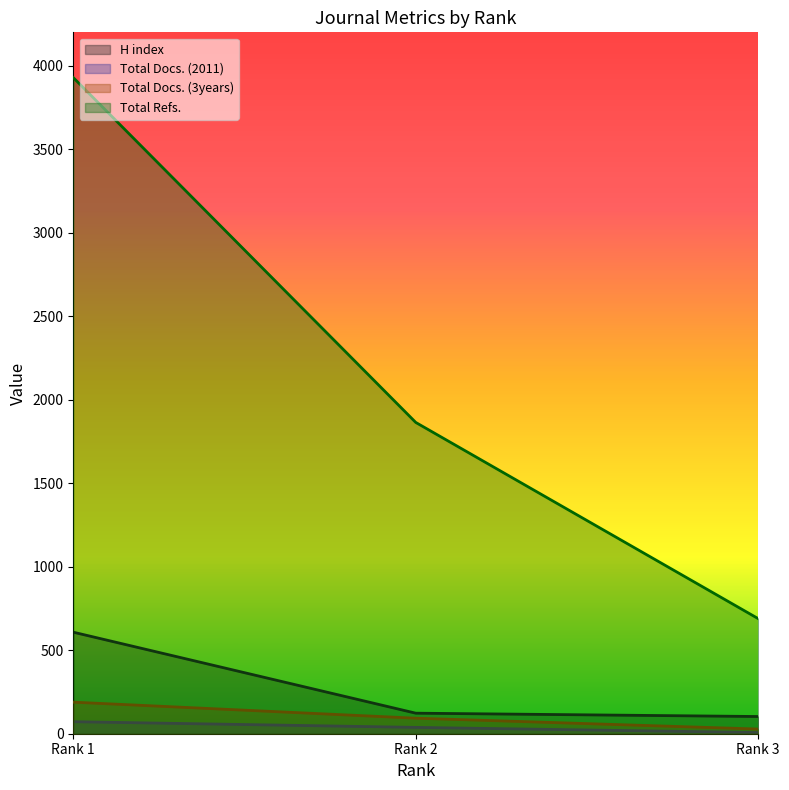

What is the lowest value of the Total Docs. (2011) series?

7